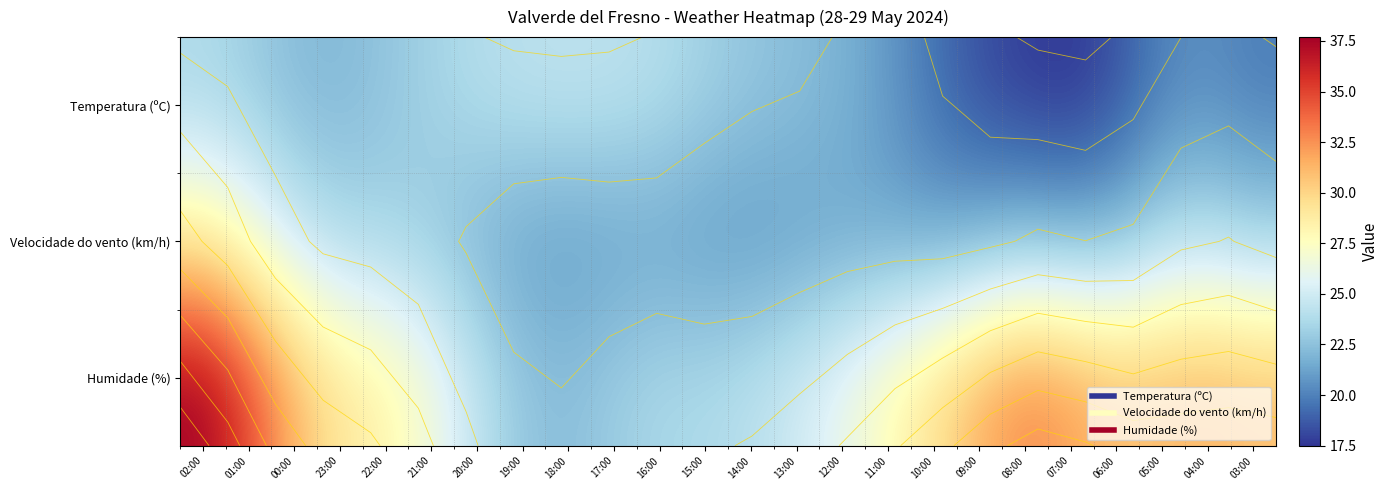

List the series in order of their peak value, lowest first.

Temperatura (ºC), Velocidade do vento (km/h), Humidade (%)